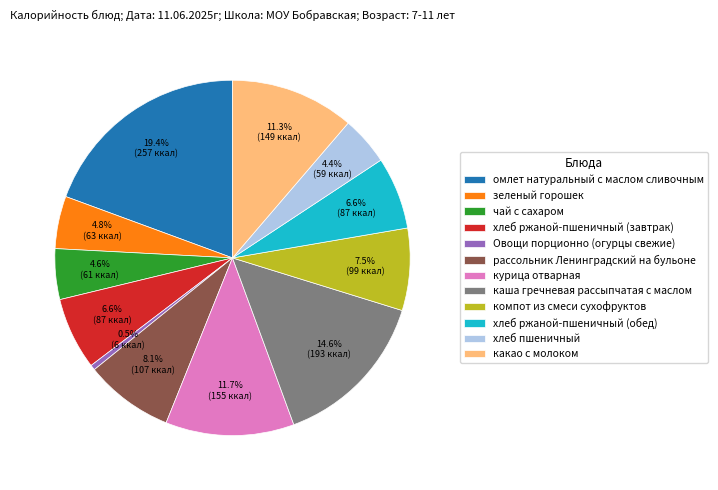

Which has a higher value, компот из смеси сухофруктов or хлеб ржаной-пшеничный (завтрак)?

компот из смеси сухофруктов